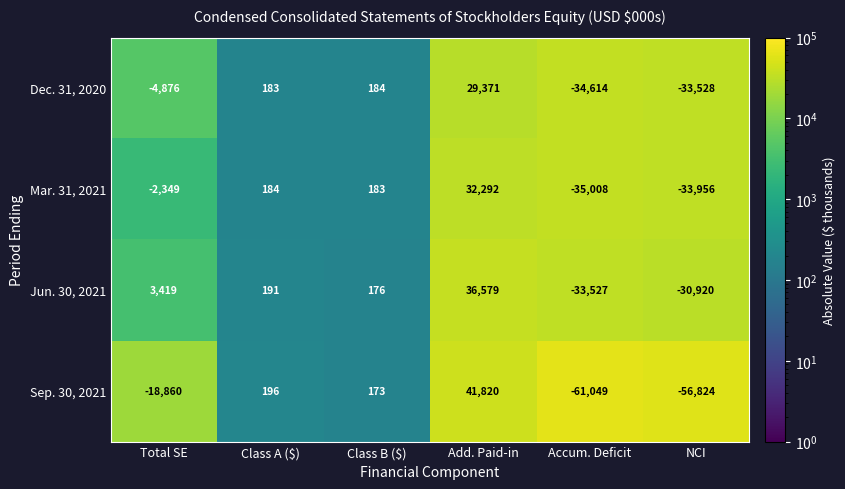

Count the number of categories in the chart.

6